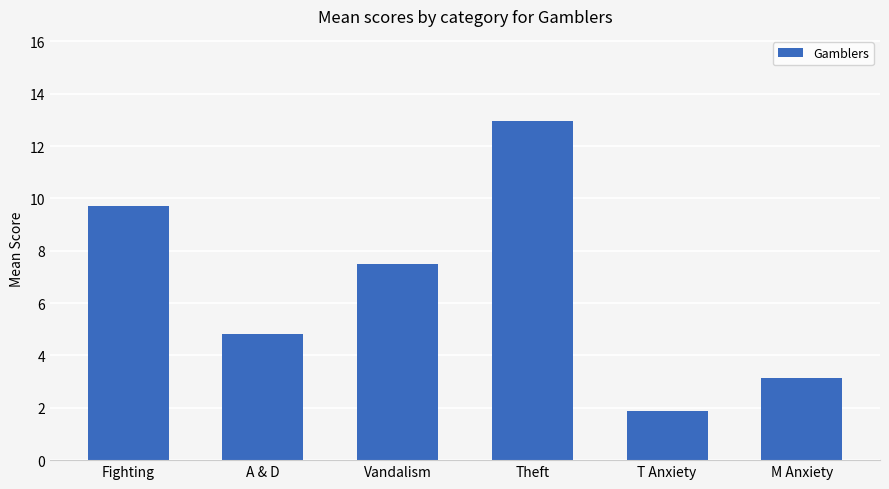

Rank the categories by value from highest to lowest.

Theft, Fighting, Vandalism, A & D, M Anxiety, T Anxiety